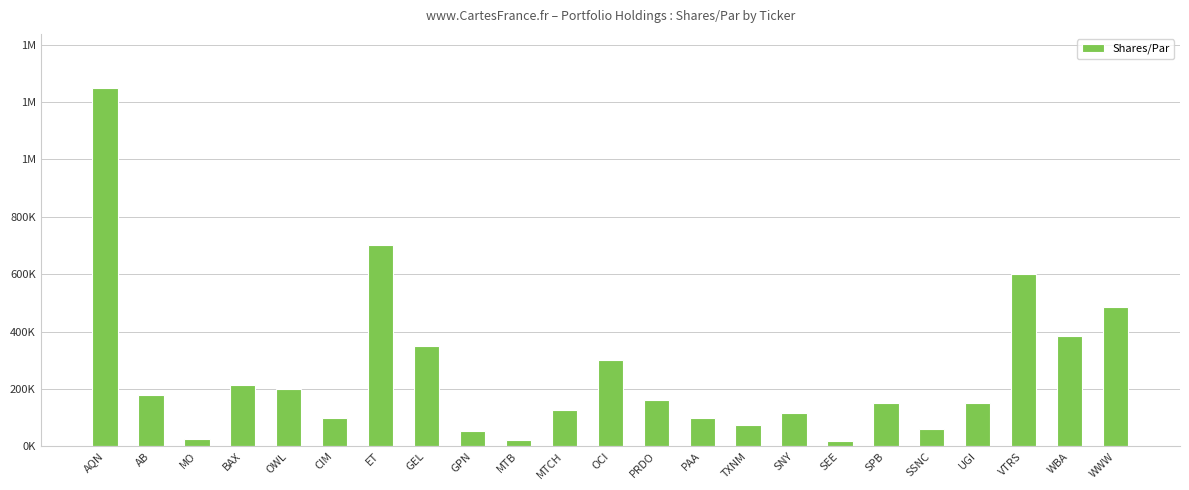

Are the bars horizontal?

No